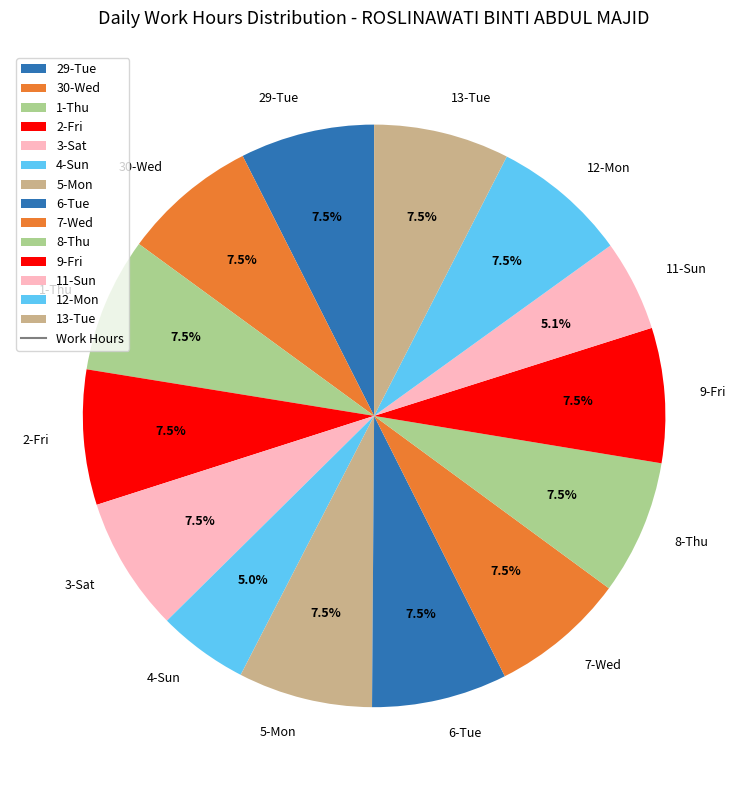

Is the sum of 13-Tue and 8-Thu greater than half?

No